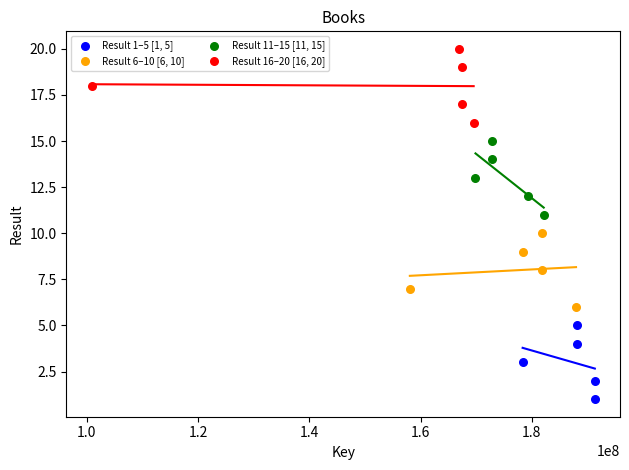

Which series contains the lowest Y value?

Result 1–5 [1, 5]